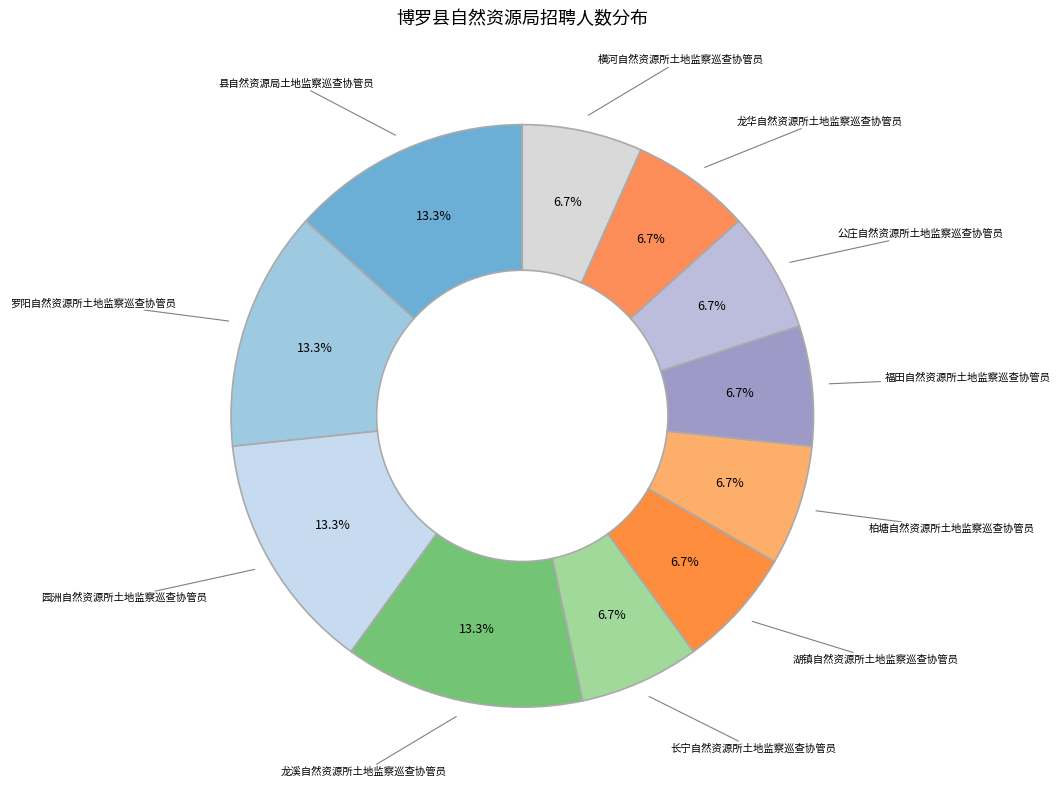

Which category has the smallest portion of the pie?

长宁自然资源所土地监察巡查协管员